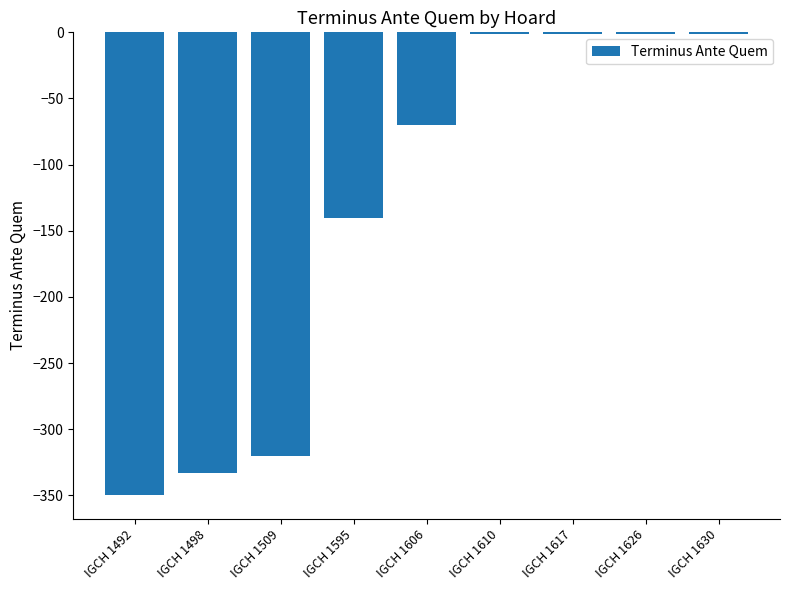

Reading right to left, what are all the values shown in this chart?

IGCH 1630=-1	IGCH 1626=-1	IGCH 1617=-1	IGCH 1610=-1	IGCH 1606=-70	IGCH 1595=-140	IGCH 1509=-320	IGCH 1498=-333	IGCH 1492=-350